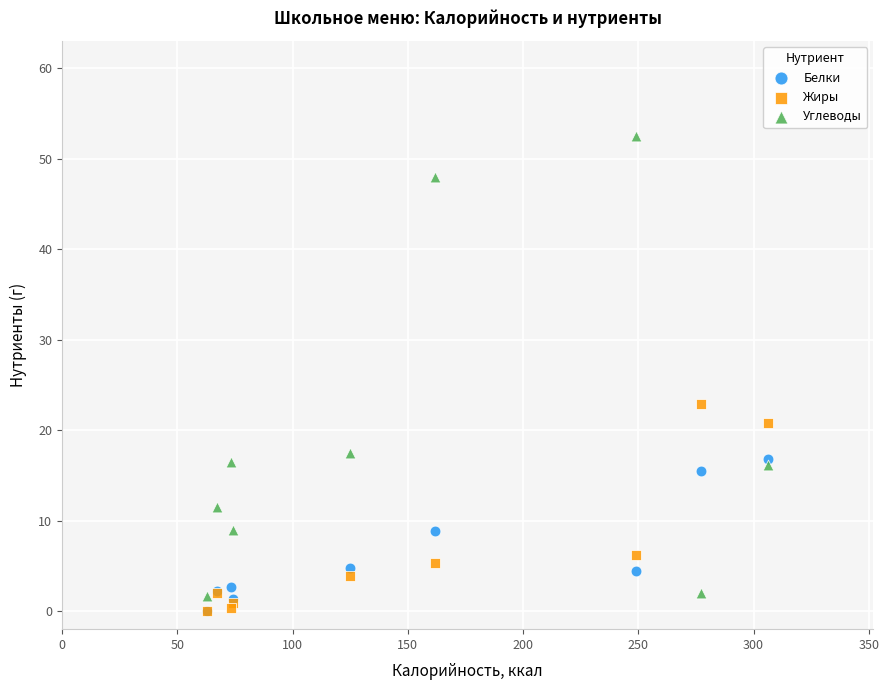

In the Углеводы series, what Y value is closest to 27?

17.5